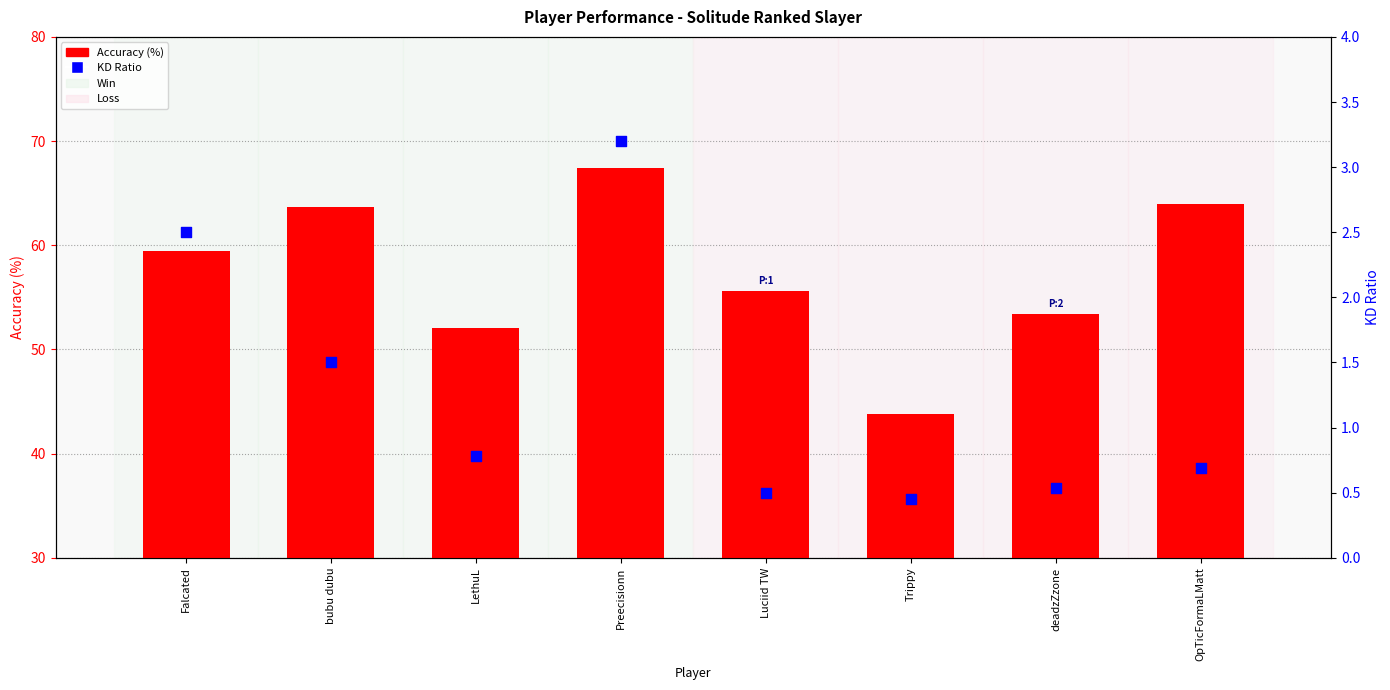

Which series reaches the maximum Y coordinate?

Accuracy (%)